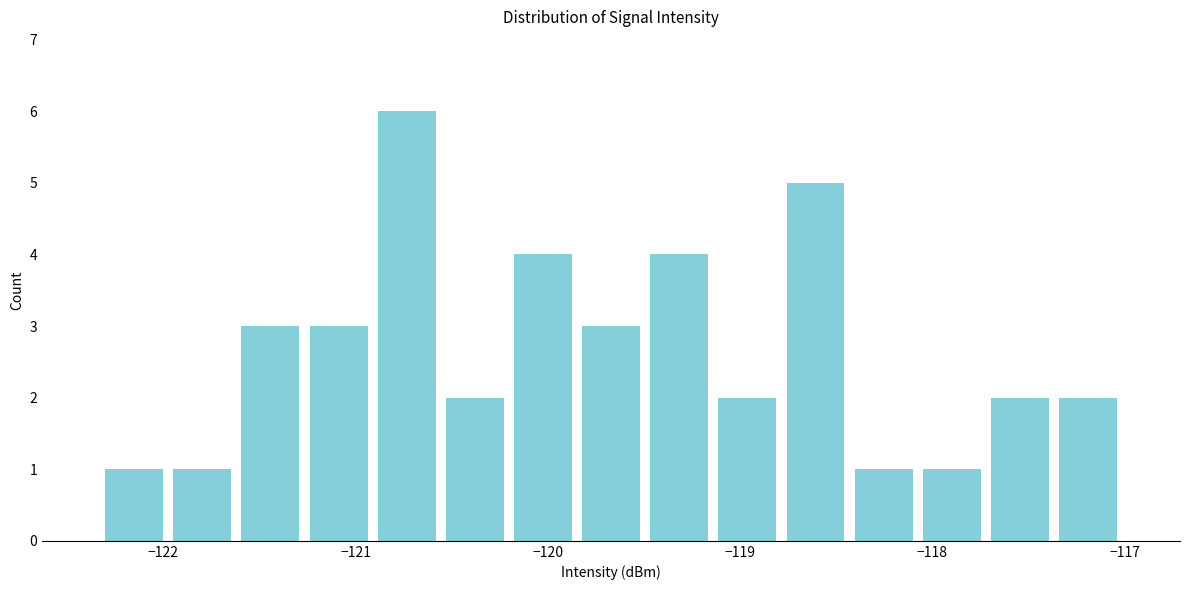

Around what value on the x-axis is the tallest bar? Give the approximate position of its centre, as read against the axis.

-120.7